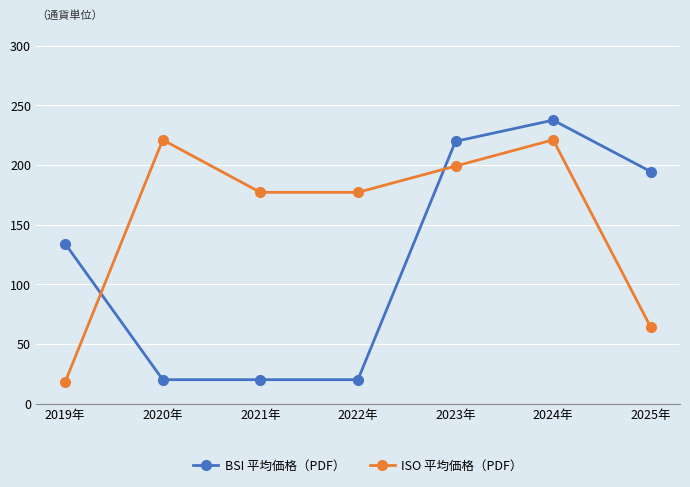

True or false: ISO 平均価格（PDF） has a value of 177.0 at 2021年.

True